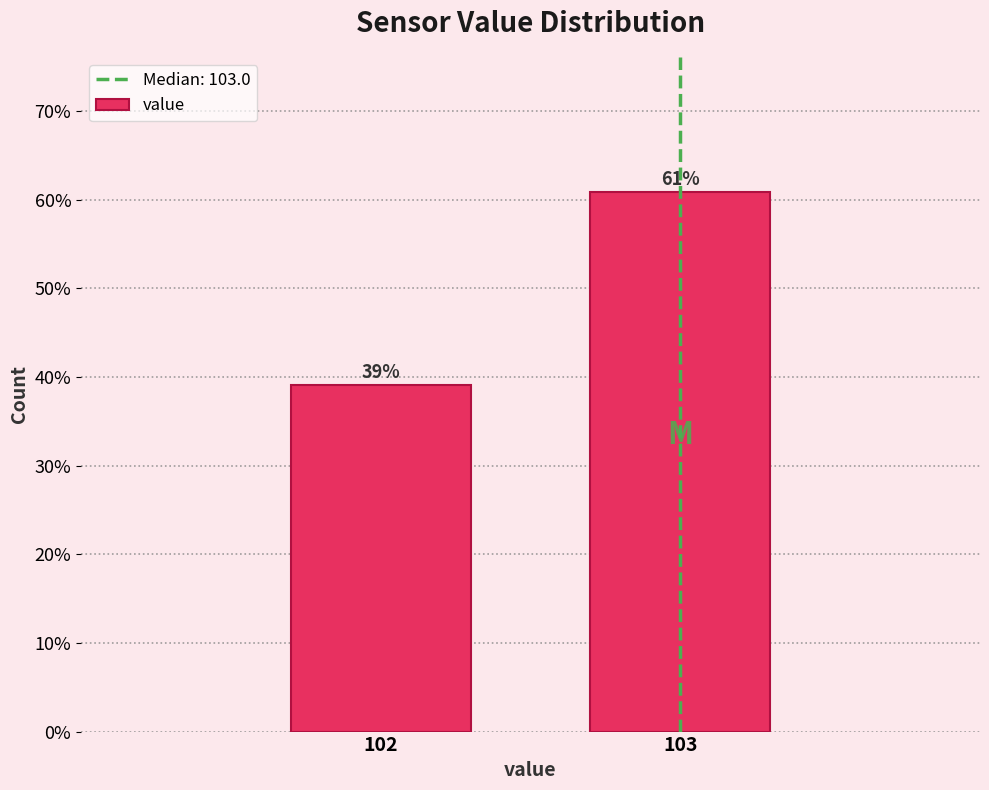

At which category does the chart reach its peak across all series?

103